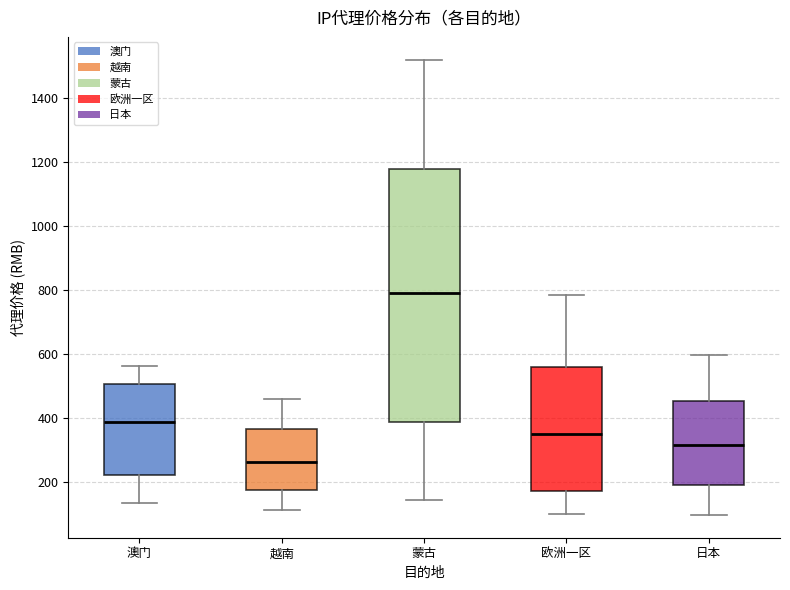

Which box has the highest median line?

蒙古